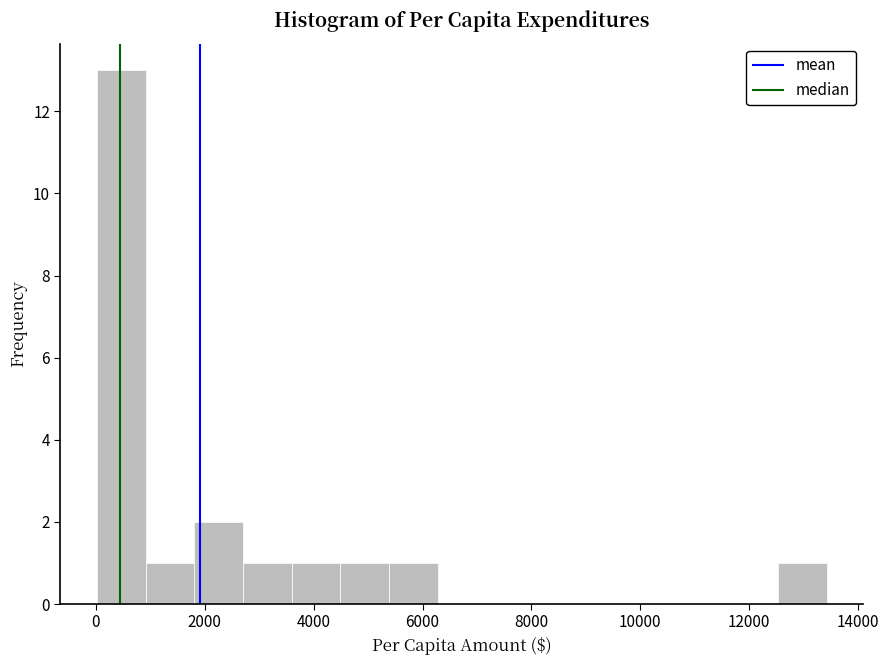

Which range on the x-axis has the tallest bar?

0 to 1000